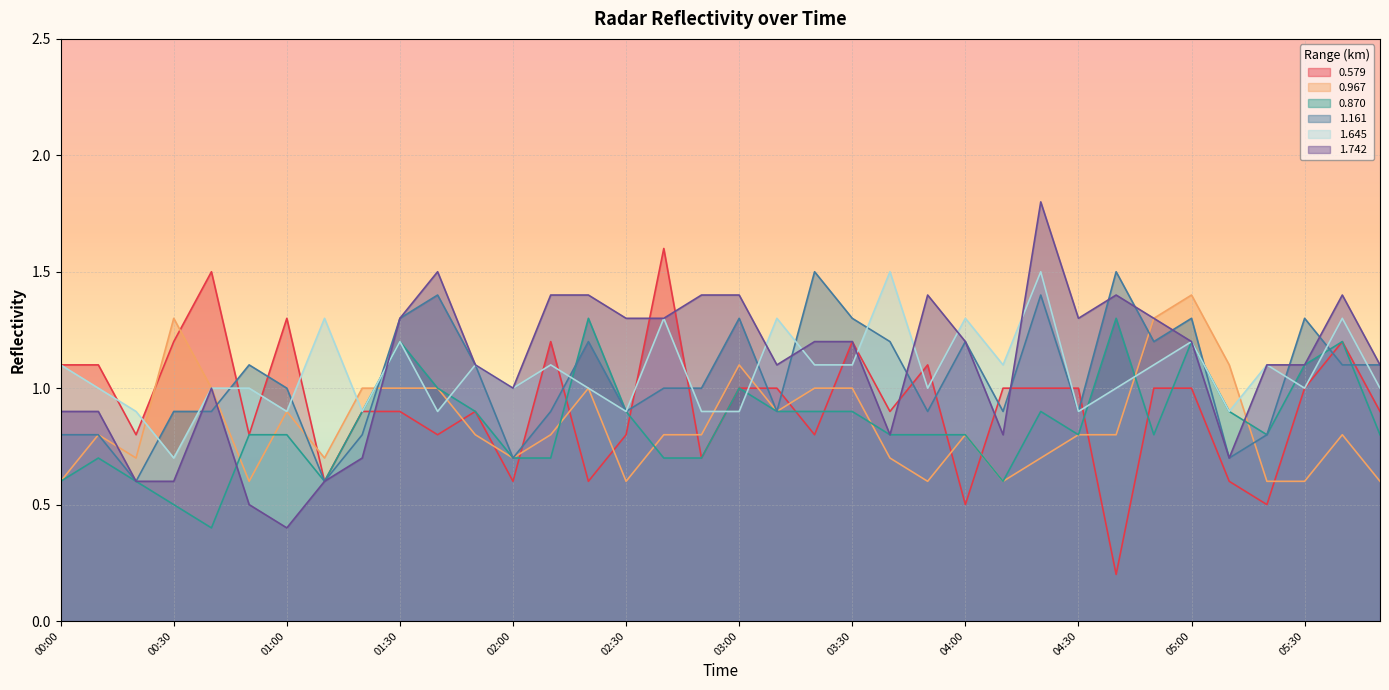

What is the highest value of the 1.161 series?

1.5